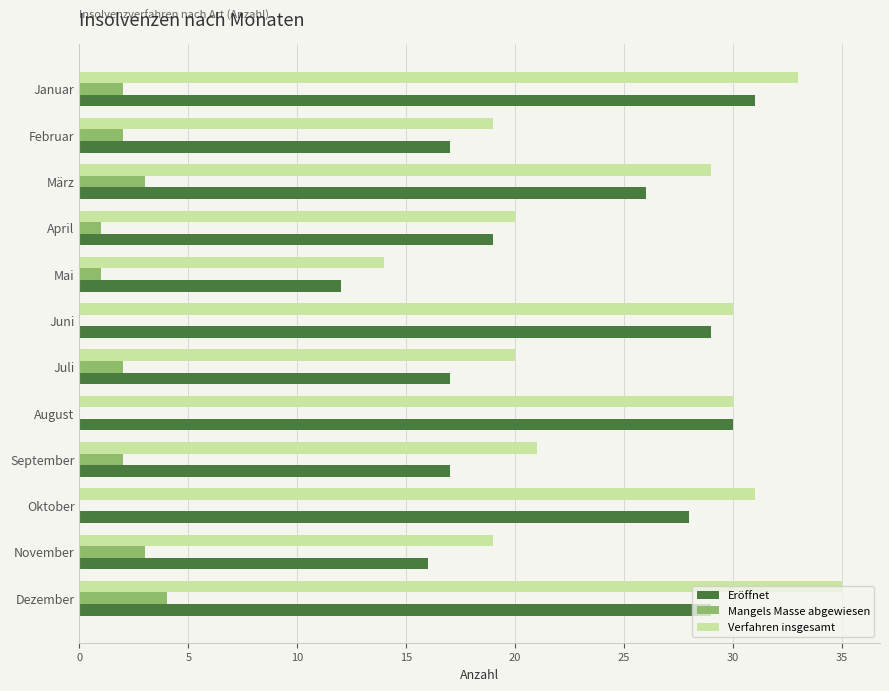

Count the number of data series in this chart.

3